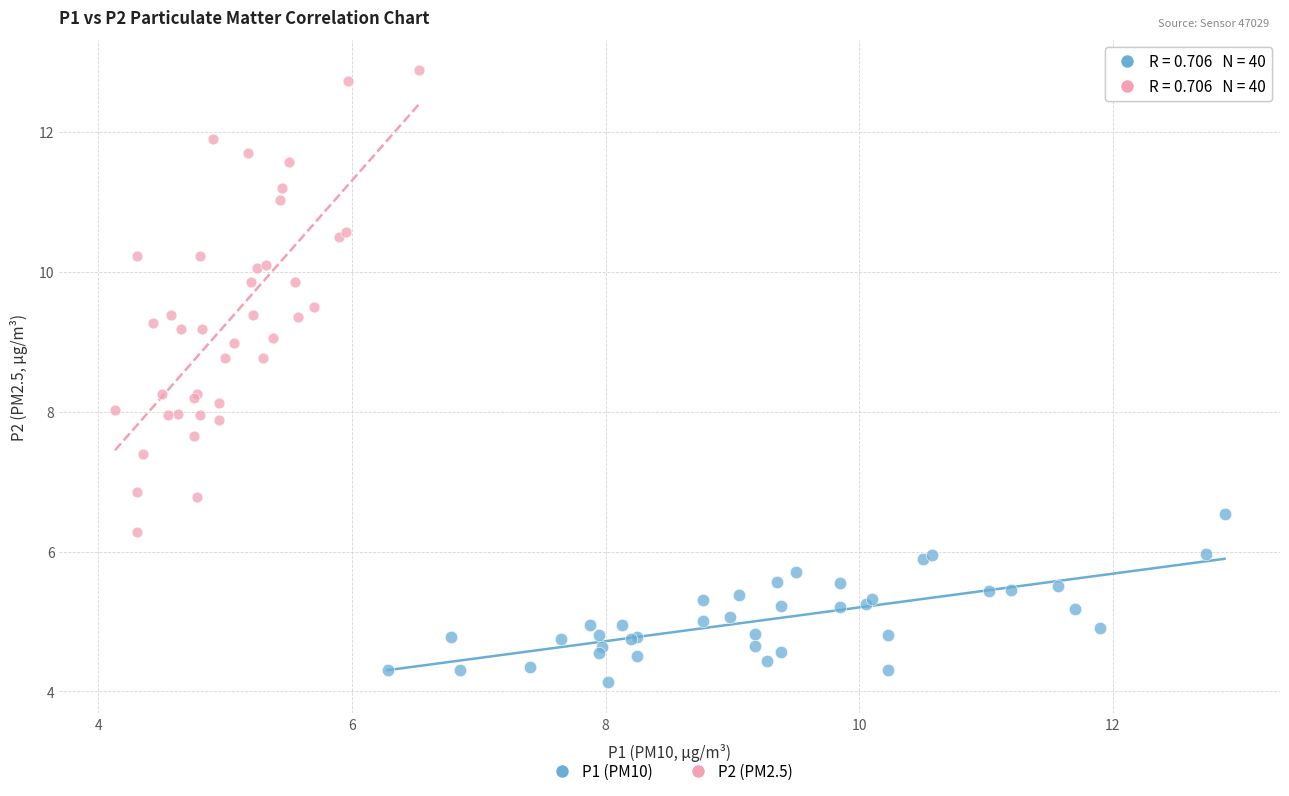

Which series has the widest spread of Y values?

P2 (PM2.5)